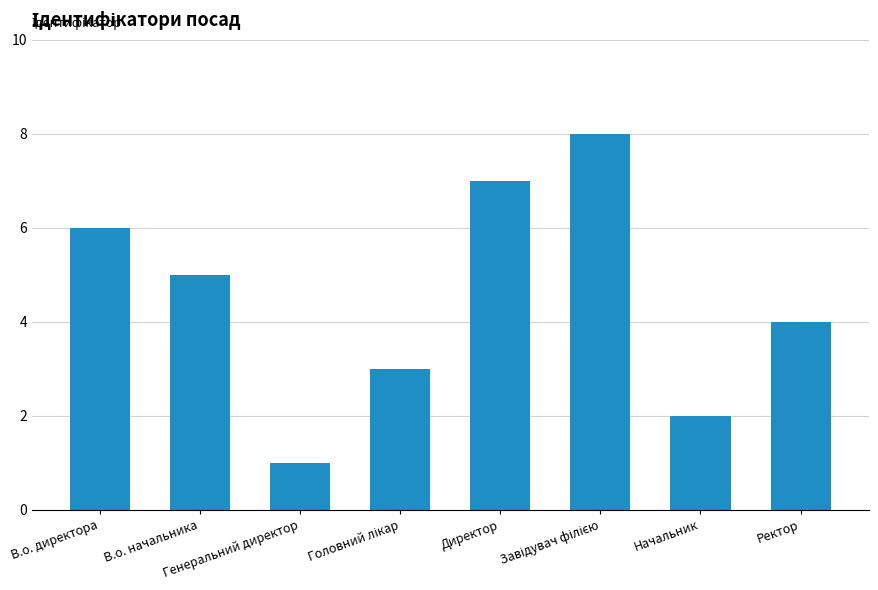

How many distinct data groups are displayed?

1